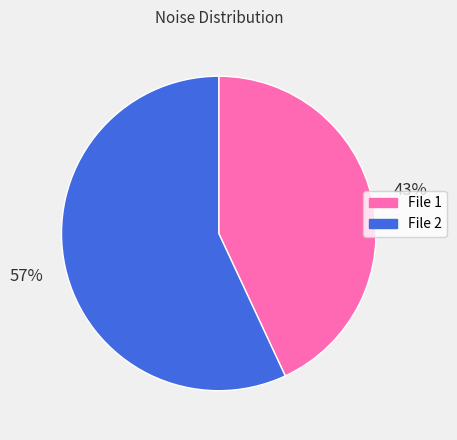

To the nearest percent, what is the difference between the largest and smallest slice percentages?

14%